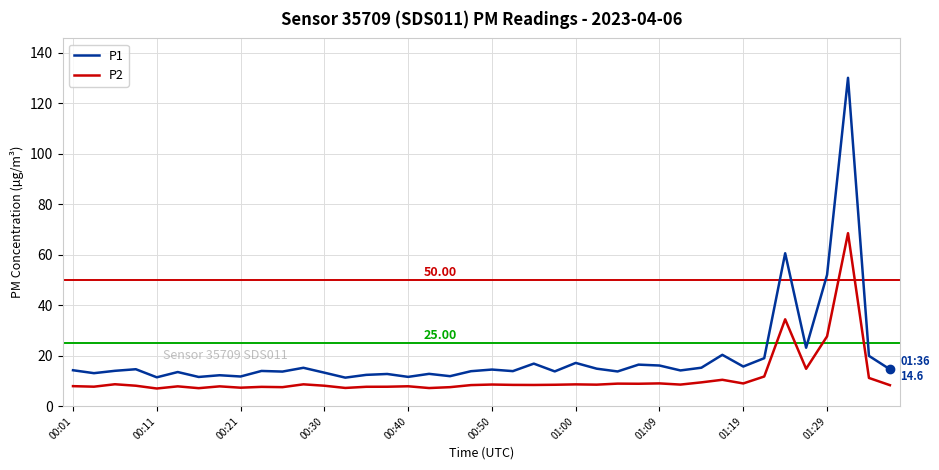

Which series has the largest total across all categories?

P1